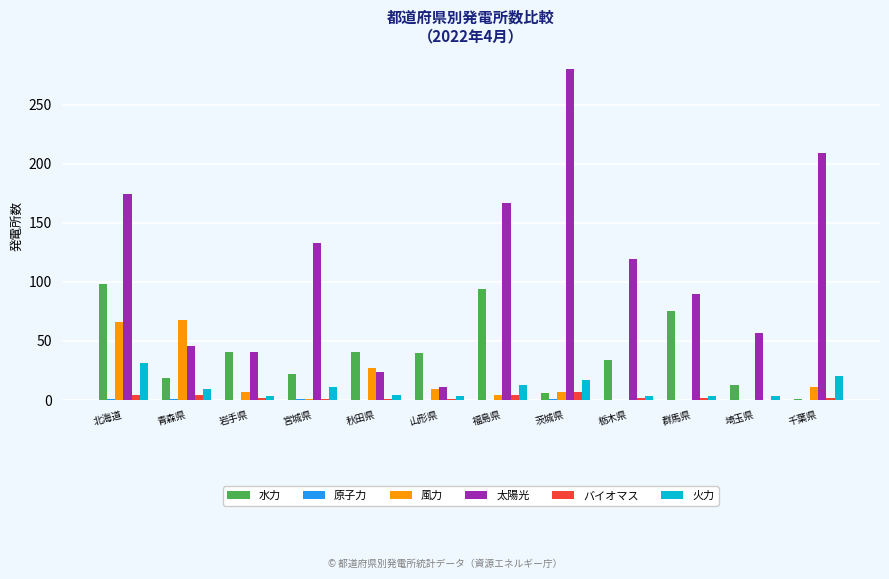

What is the highest value of the 風力 series?

68